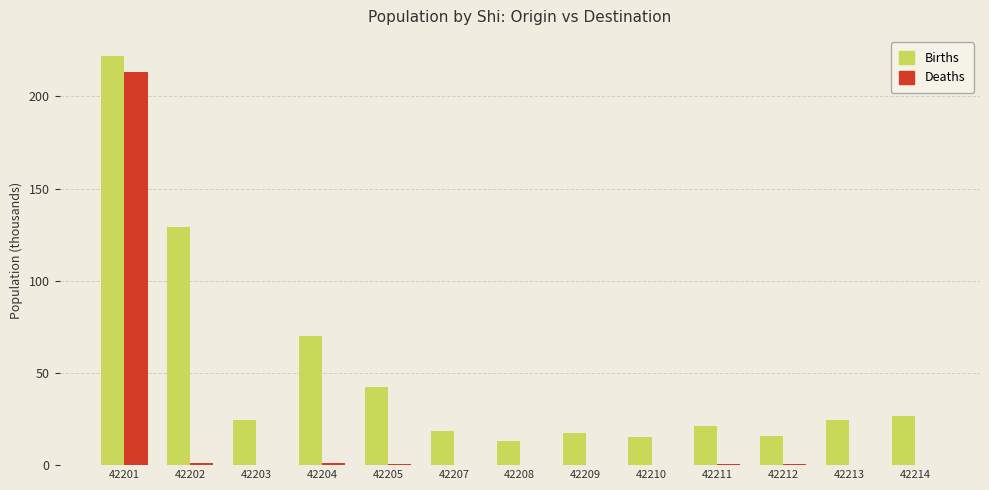

At which category is the sum across all series the highest?

42201